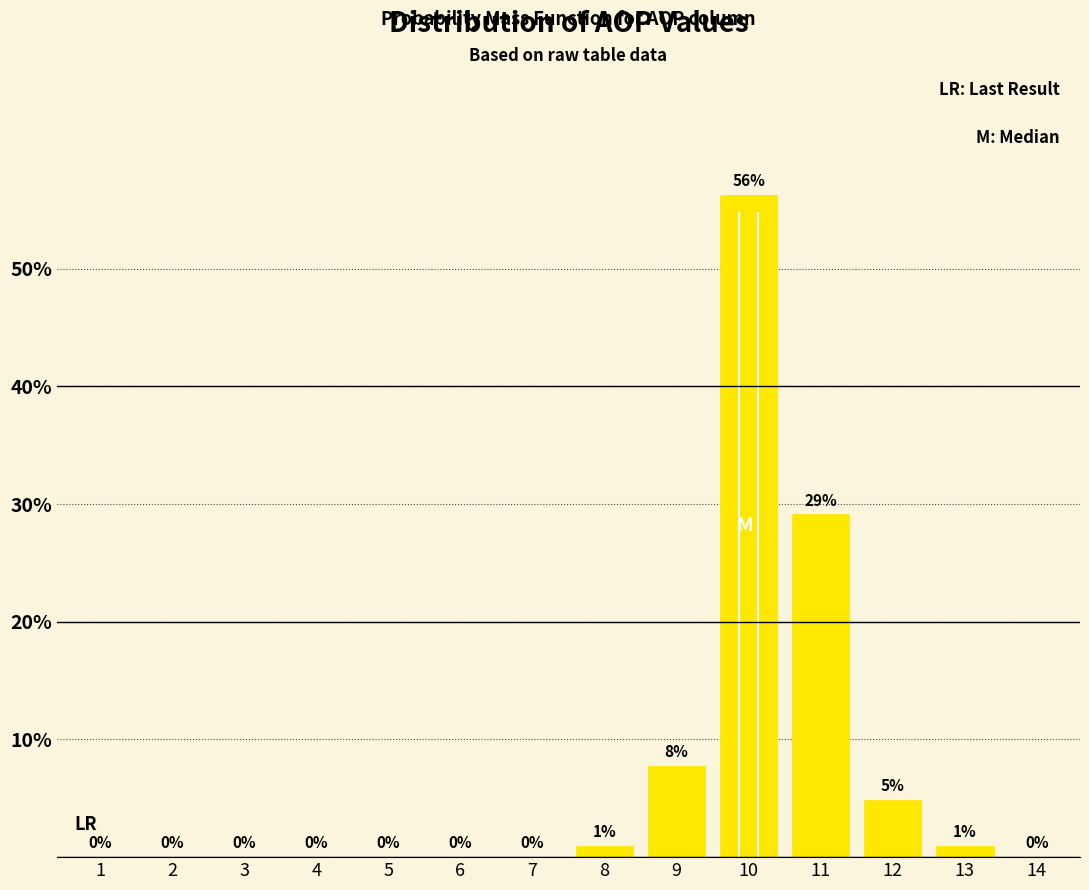

What is the maximum value shown in the chart?

56.3